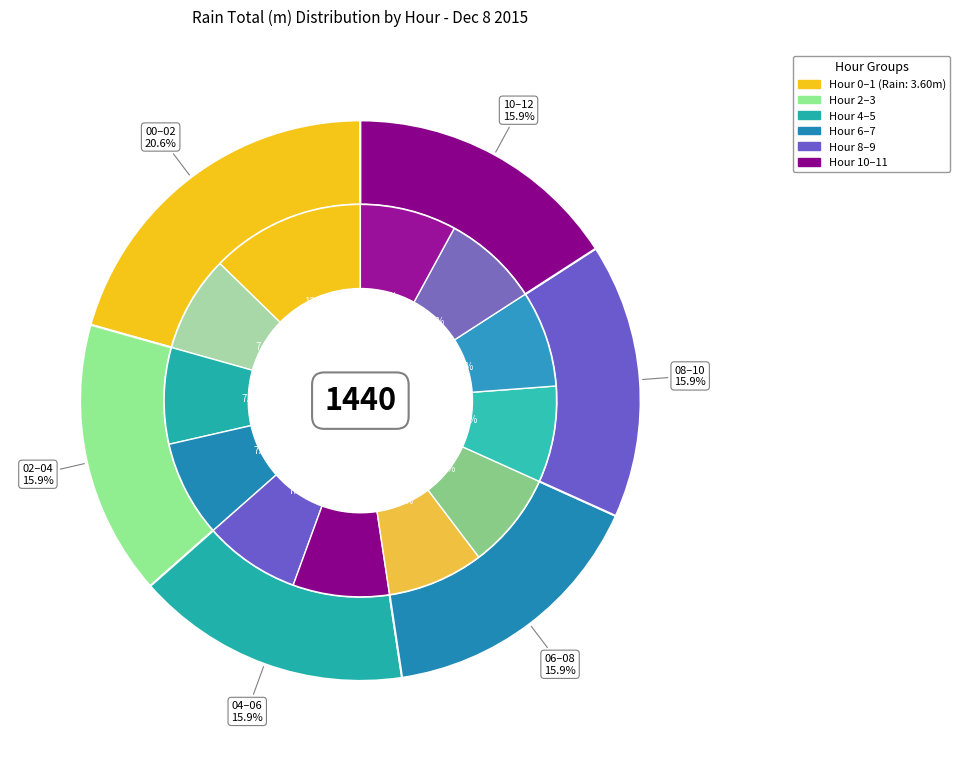

Count the number of slices in the pie.

12